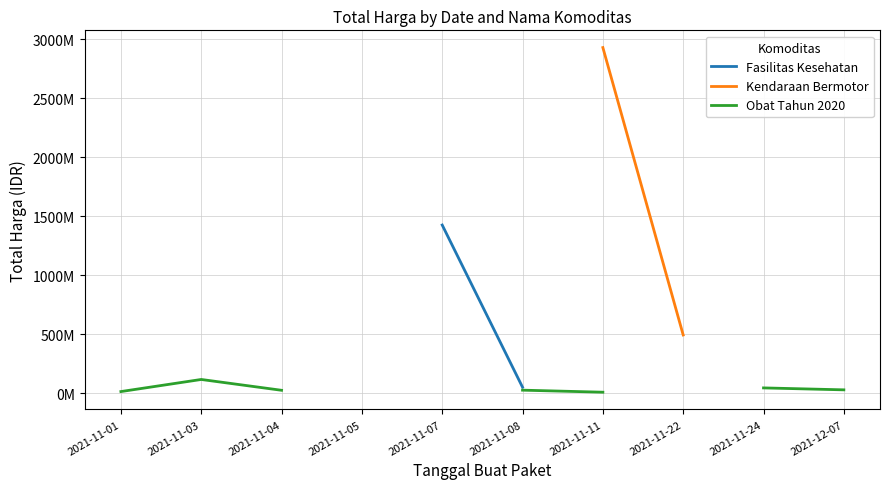

True or false: Kendaraan Bermotor and Fasilitas Kesehatan intersect in this chart.

False